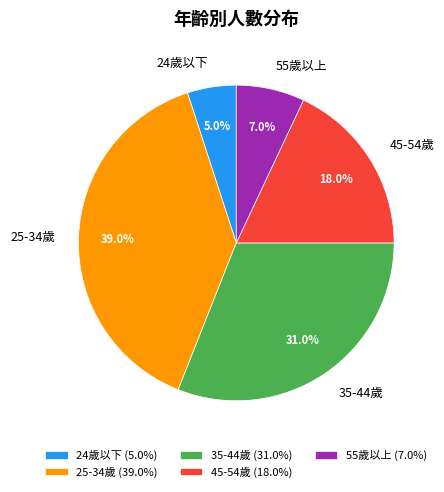

What percentage is NOT represented by 25-34歲?

61.0%